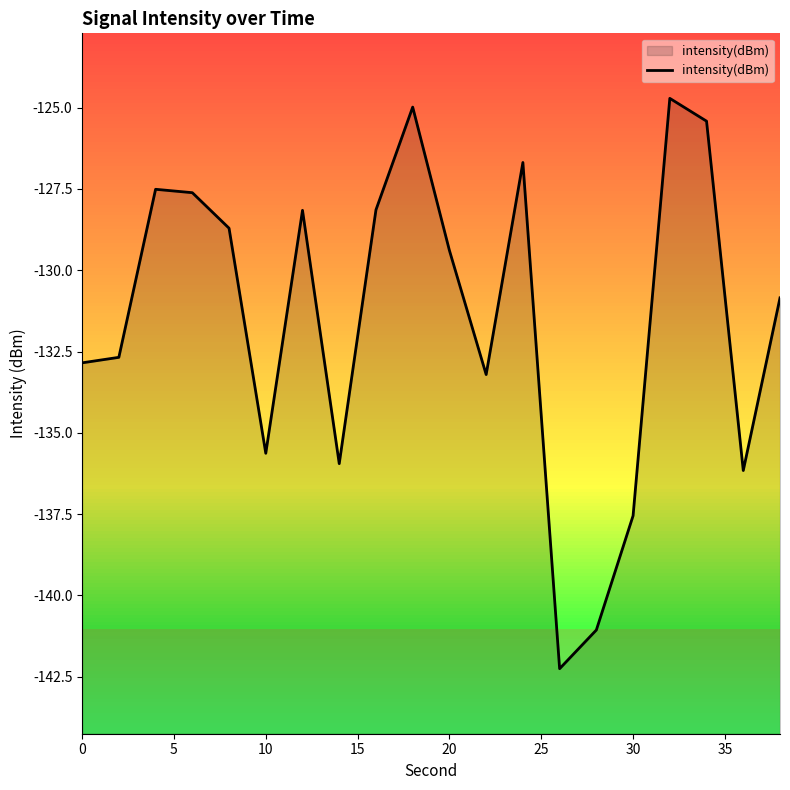

What is the difference between the maximum and minimum values?

17.5